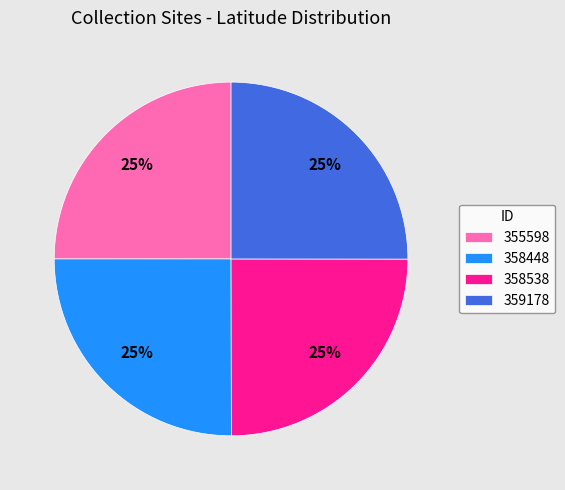

To the nearest percent, what percentage of the pie is 359178?

25%